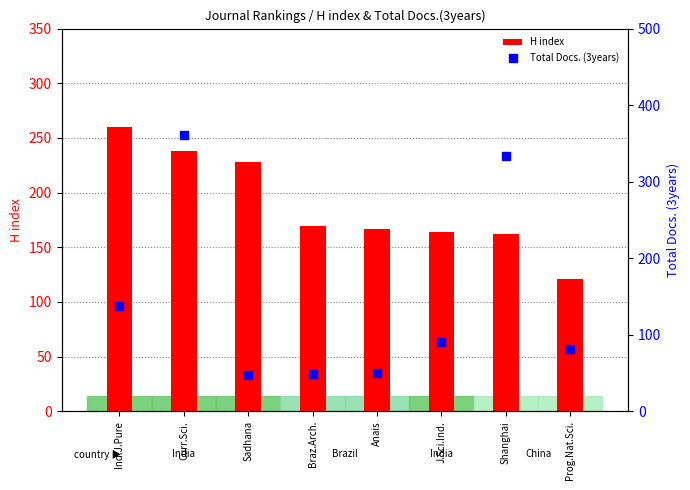

What is the total value across all series at Anais?

217